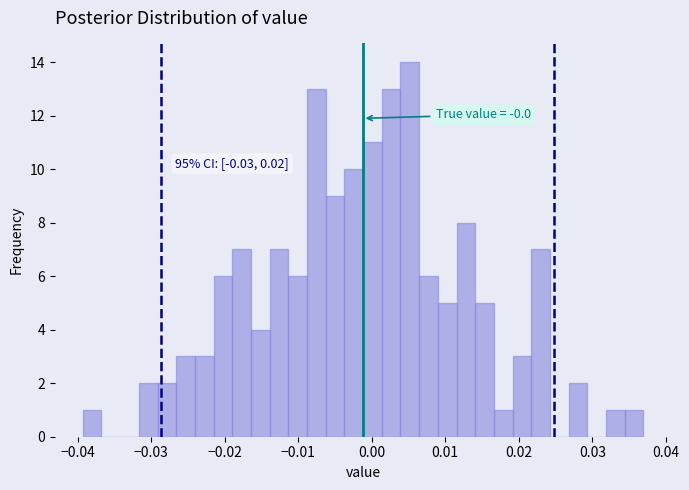

Read against the x-axis, roughly where is the centre of the tallest bar?

0.005